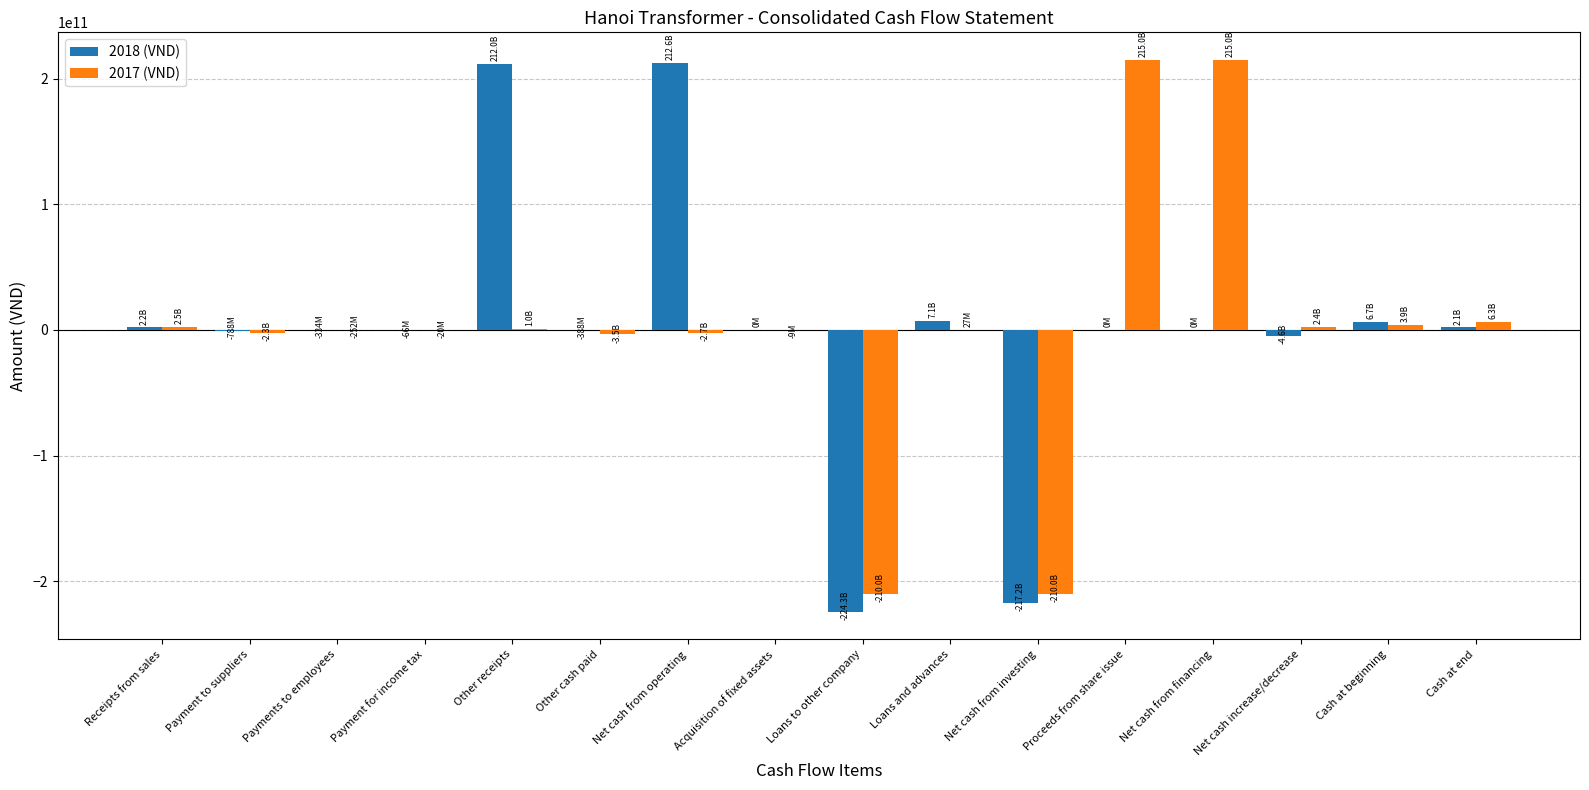

What is the total value across all series at Net cash from financing?

215000000000